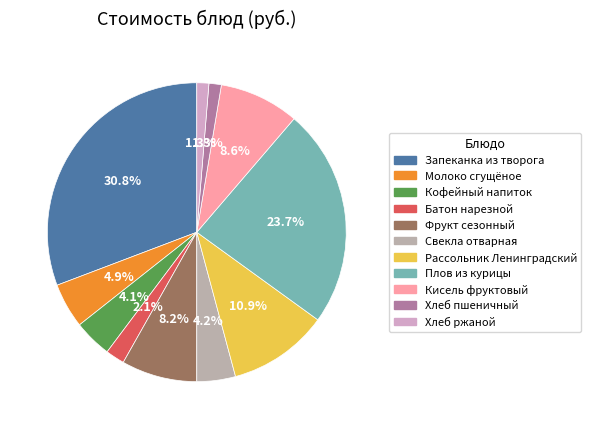

How many slices are in this pie chart?

11